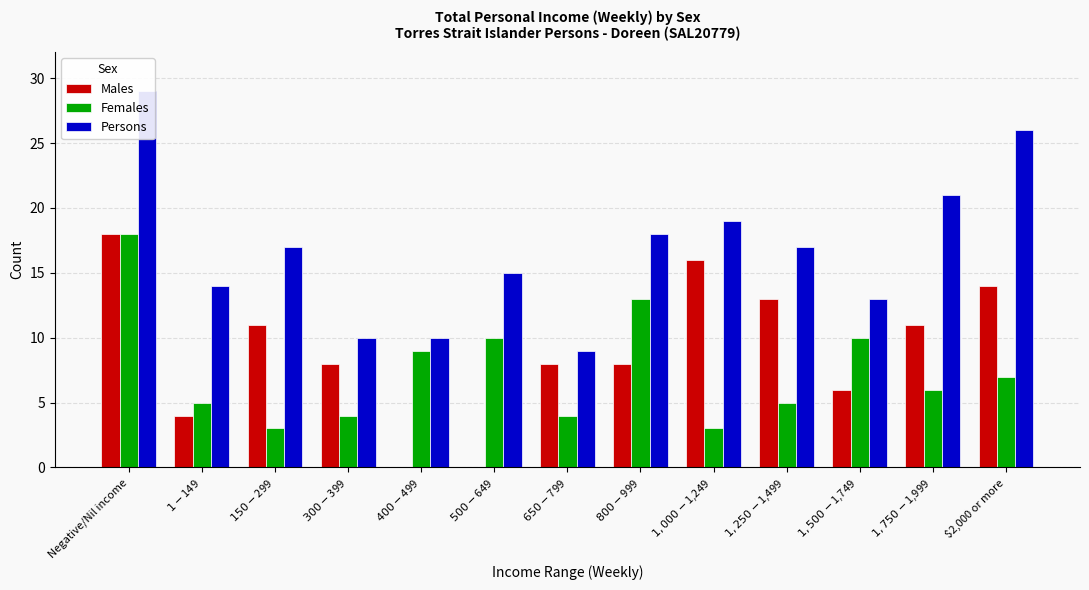

Which series has the largest total across all categories?

Persons